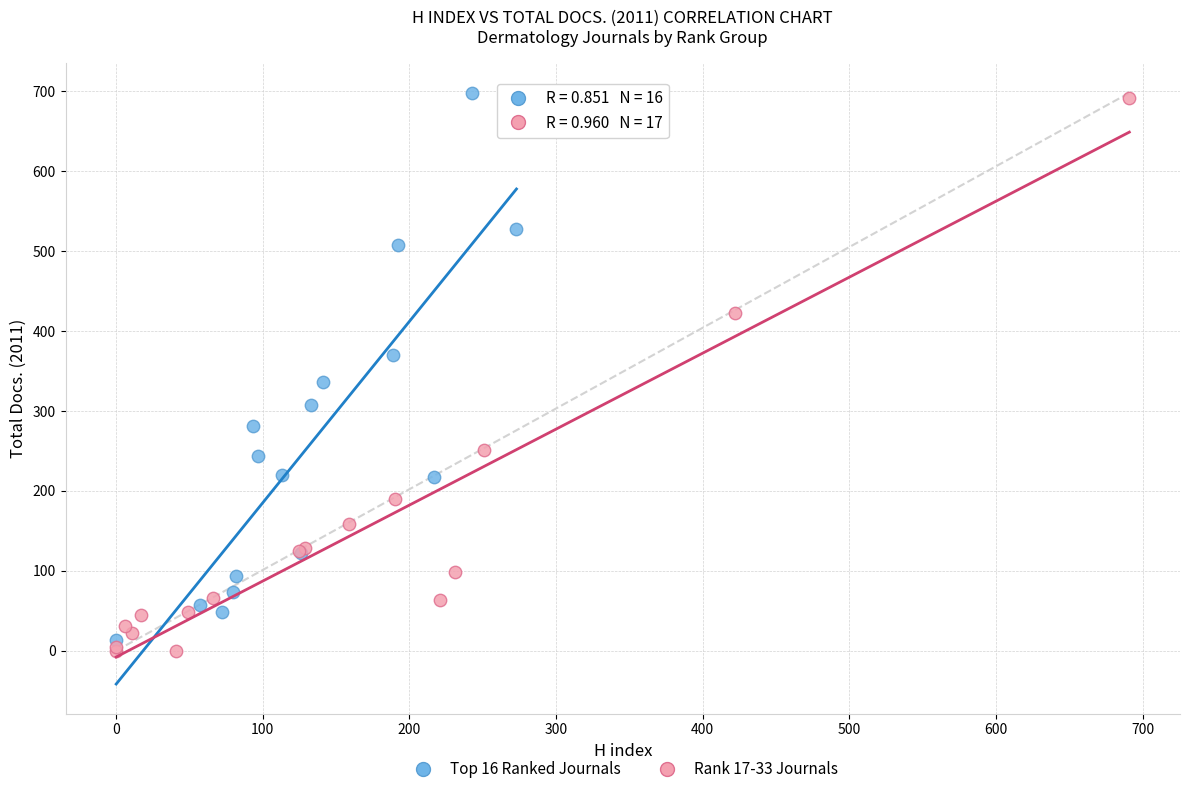

Which series reaches the minimum Y coordinate?

Rank 17-33 Journals